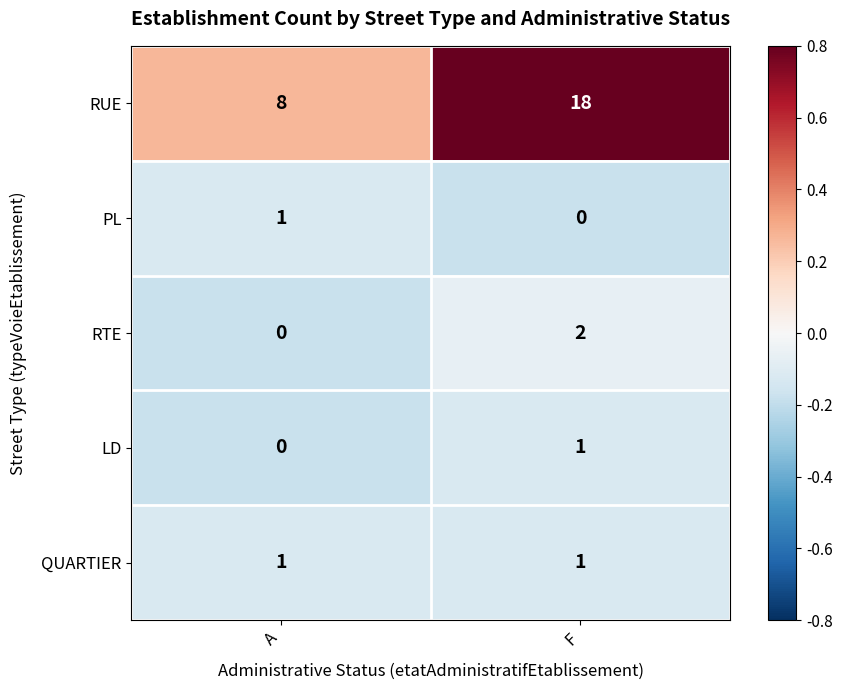

What is the maximum value for RUE?

18